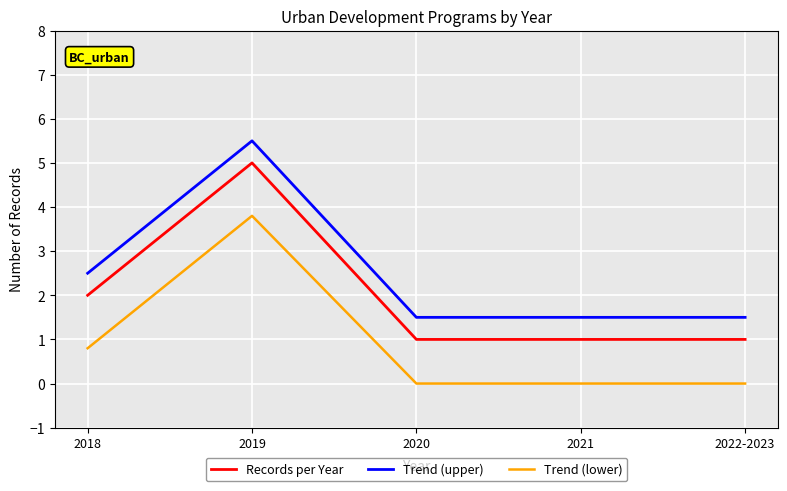

What is the greatest value displayed?

5.5